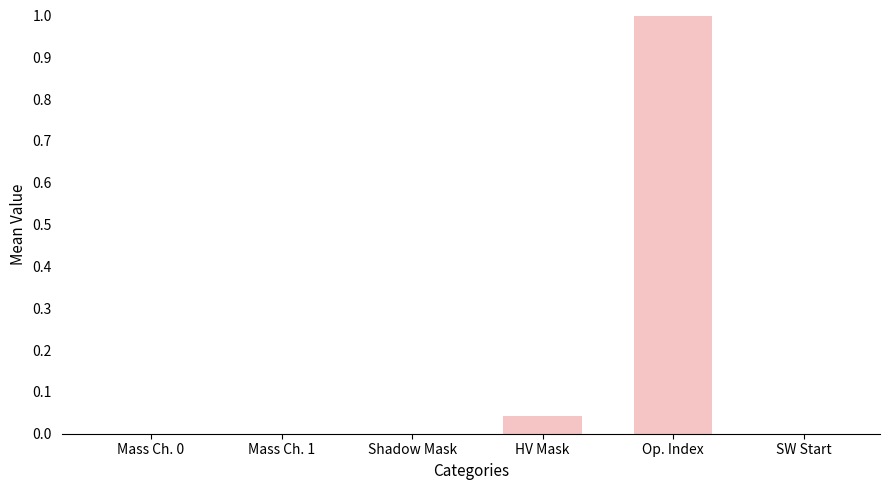

What is the average value?

0.2